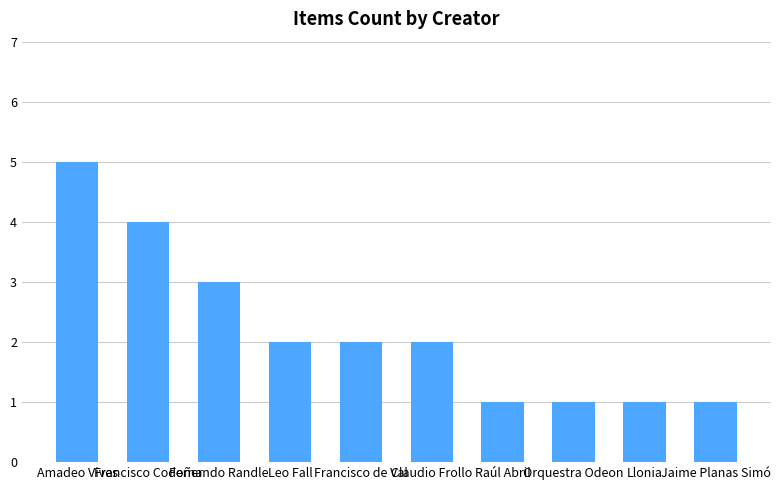

What position from the right is Francisco de Val?

6